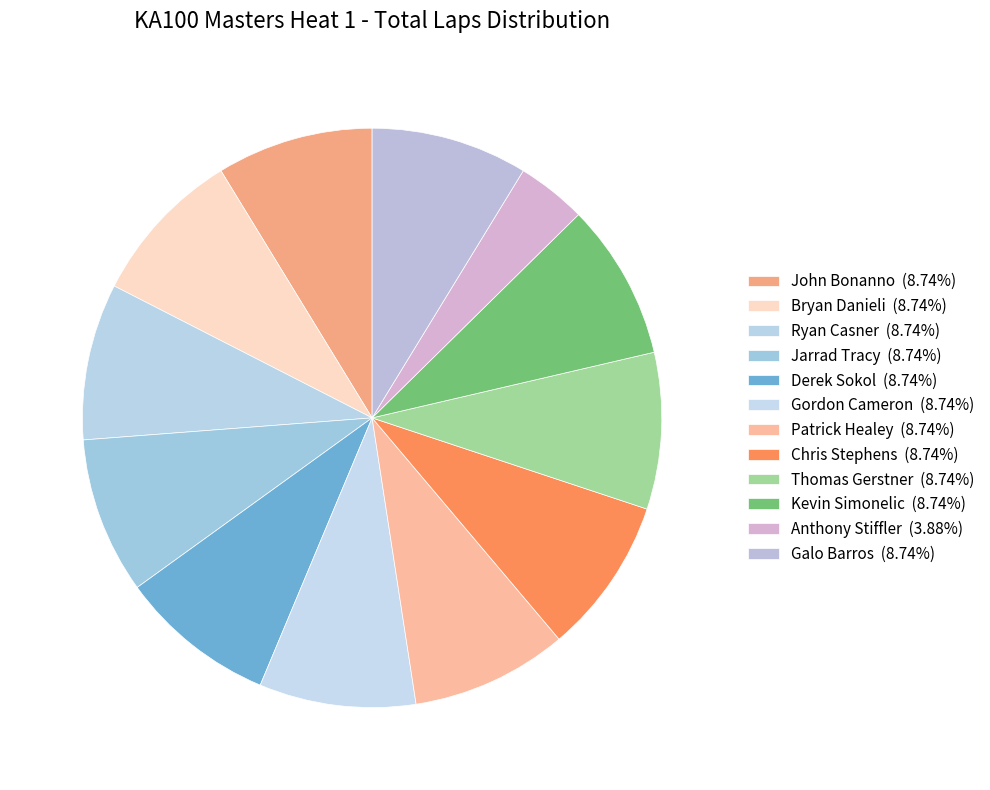

To the nearest percent, what percentage of the pie is Patrick Healey?

9%